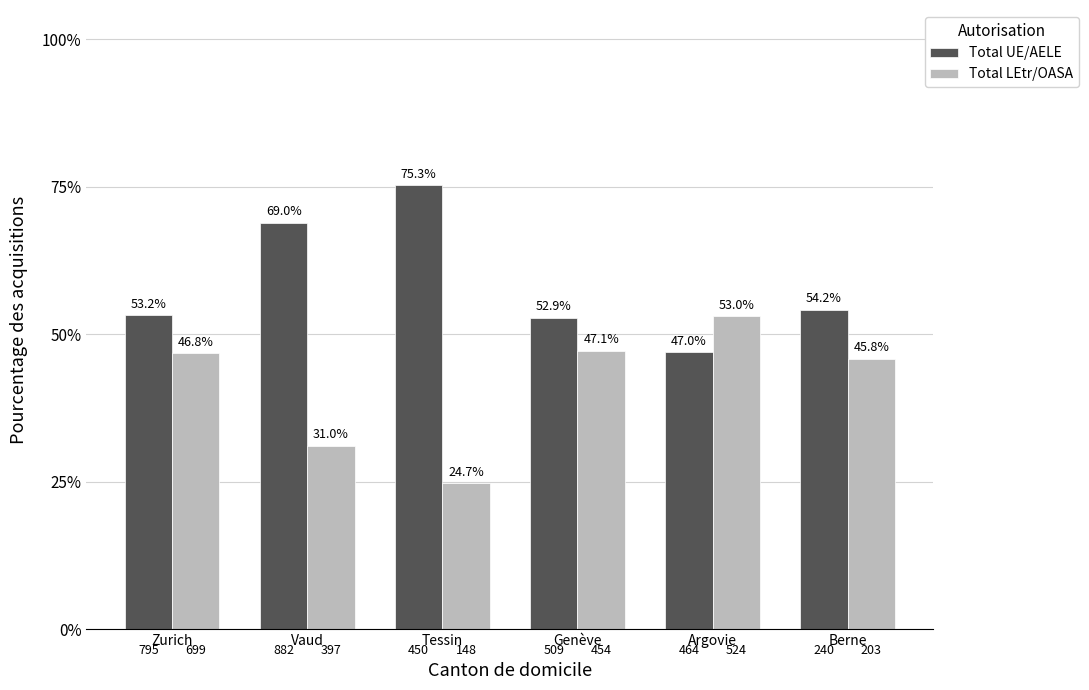

Where does the Total LEtr/OASA series first go above 46?

Zurich